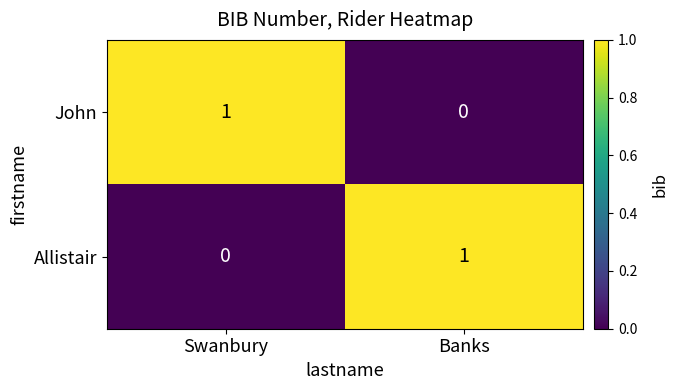

Where is Allistair nearest to the value 0?

Swanbury